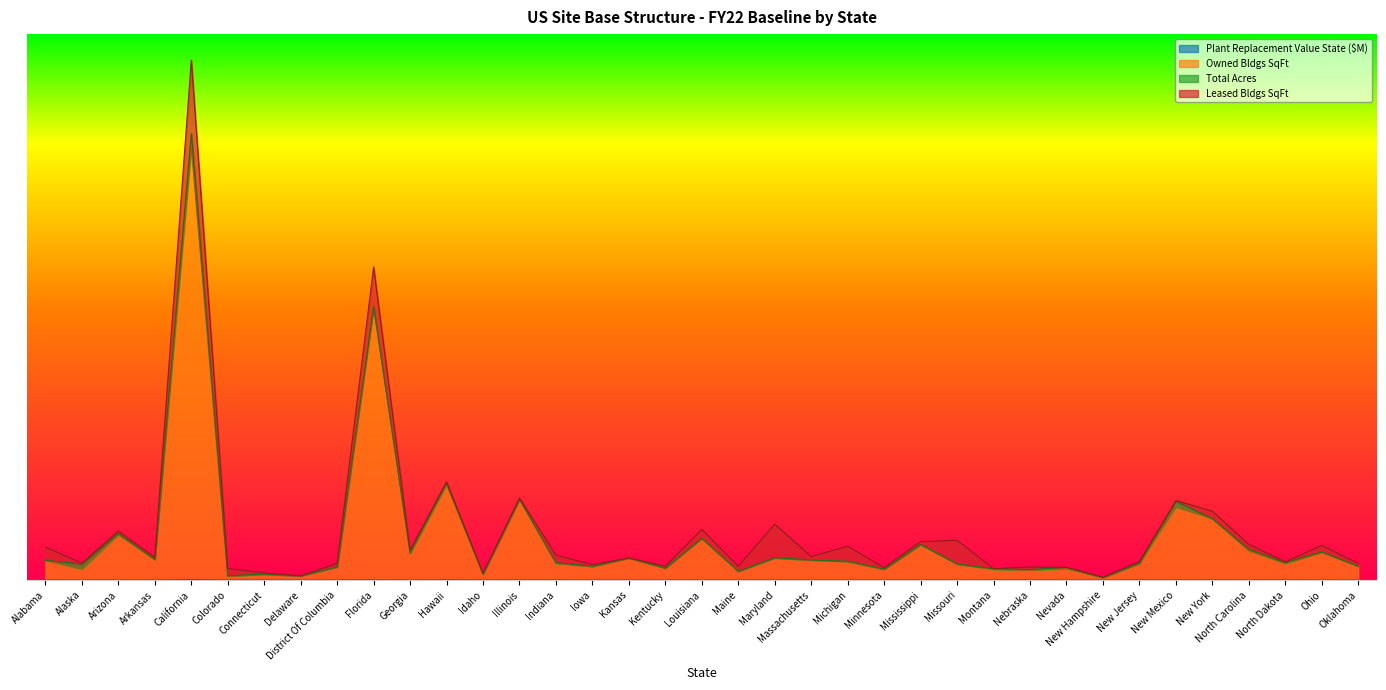

What is the label of the 18th point from the right?

Maine